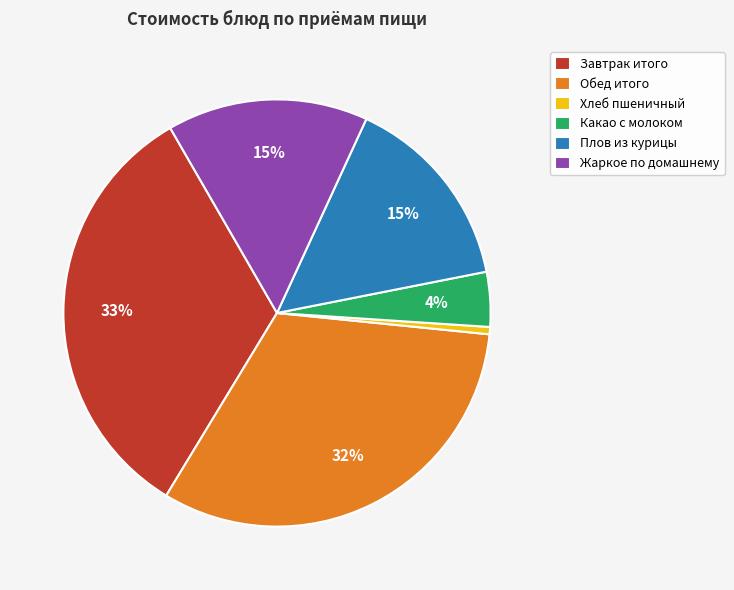

How many segments does this pie chart have?

6